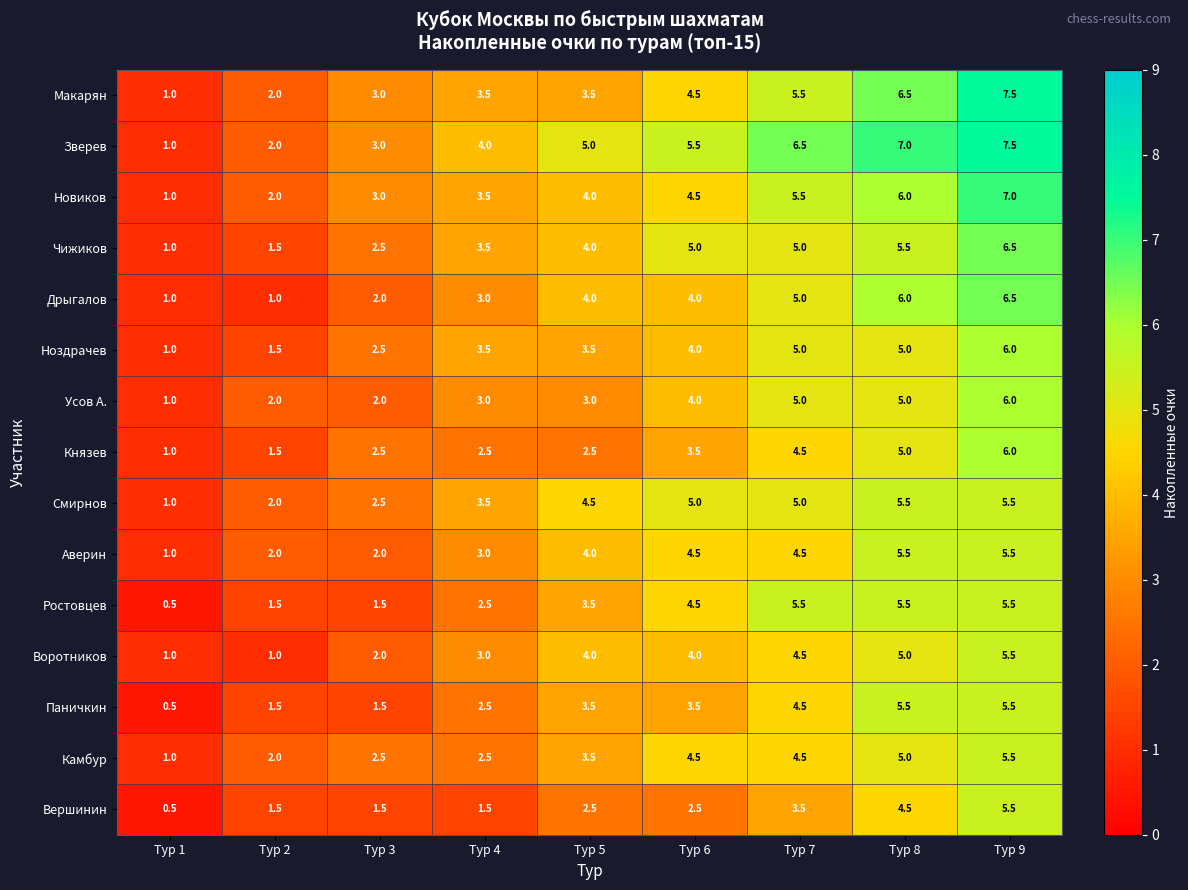

What is the difference between the highest and lowest values at Тур 4?

2.5